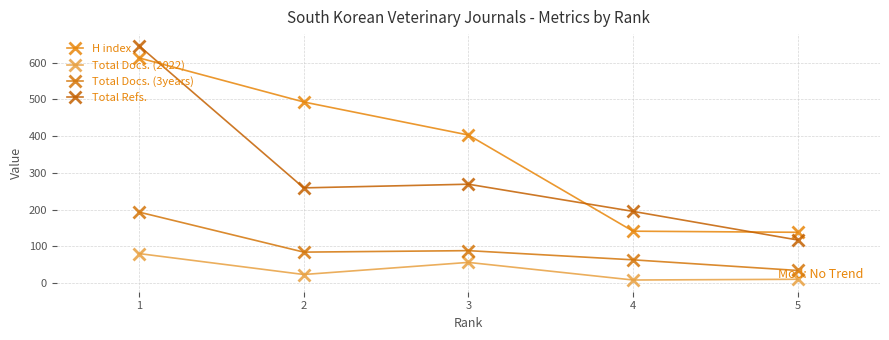

Does the chart have visible grid lines?

Yes